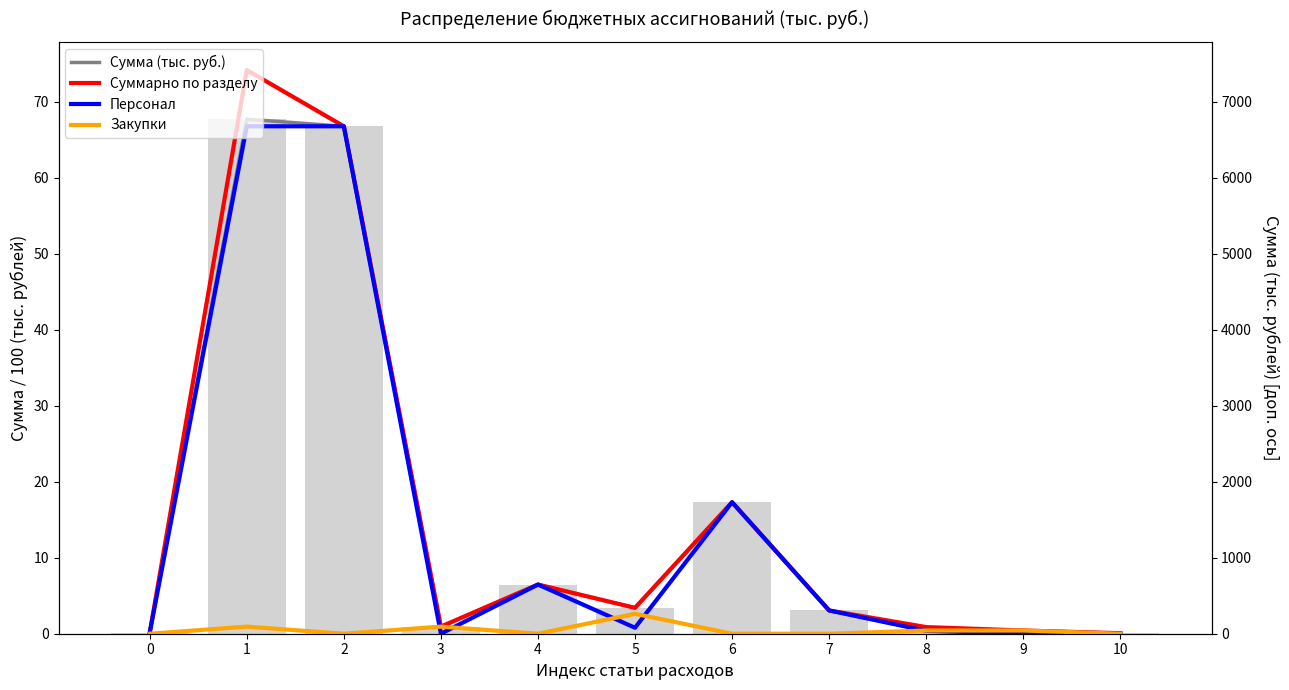

Reading right to left, transcribe all the data shown in this chart.

Сумма (тыс. руб.): 0.1	0.4	0.4	3.1	17.3	3.4	6.5	0.9	66.8	67.7	0.2
Суммарно по разделу: 0.1	0.4	0.9	3.1	17.3	3.4	6.5	0.9	66.8	74.2	0.2
Персонал: 0.0	0.0	0.4	3.1	17.3	0.8	6.5	0.0	66.8	66.8	0.2
Закупки: 0.0	0.4	0.4	0.0	0.0	2.6	0.0	0.9	0.0	0.9	0.0